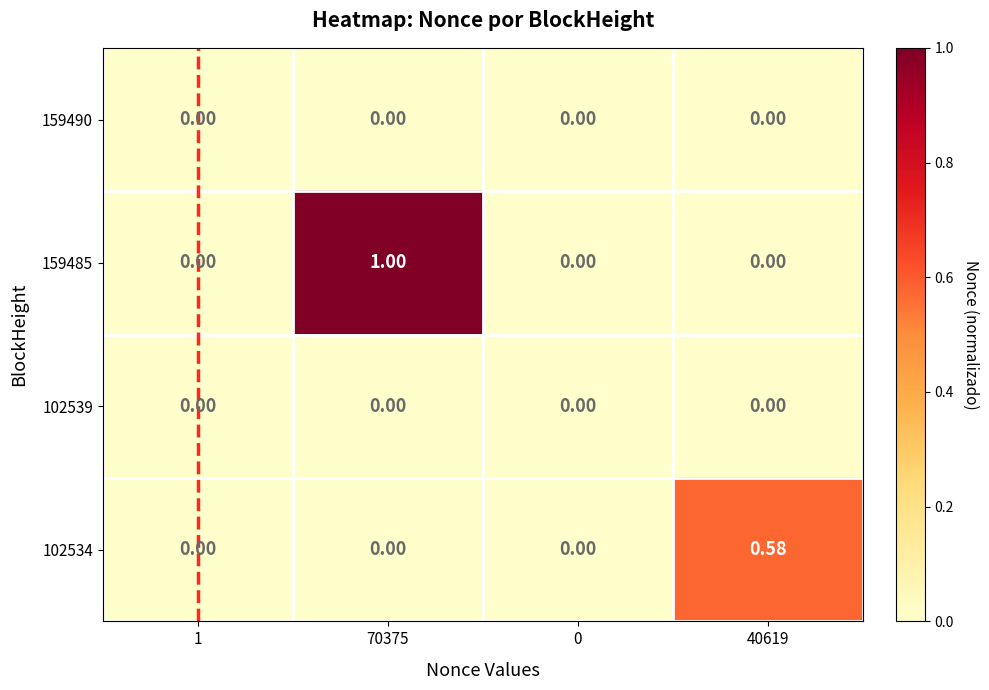

Is the value of 159485 at 0 greater than the value of 102534 at 40619?

No